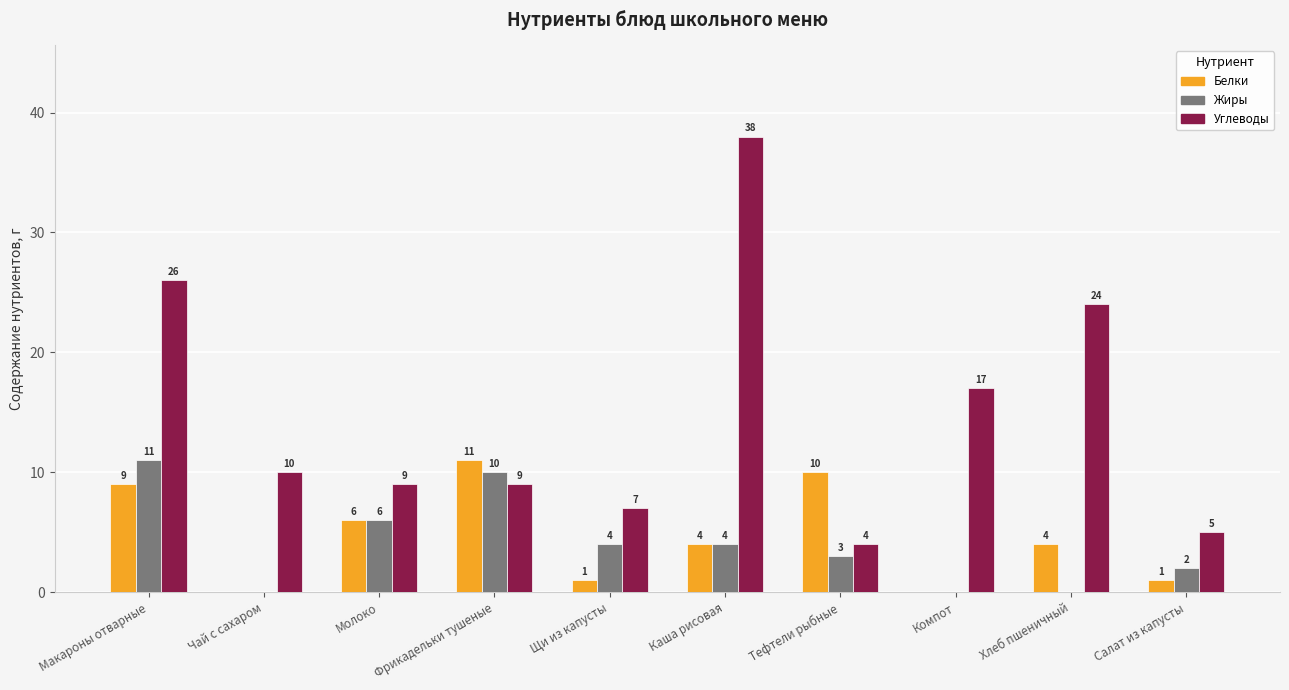

Count the number of data series in this chart.

3